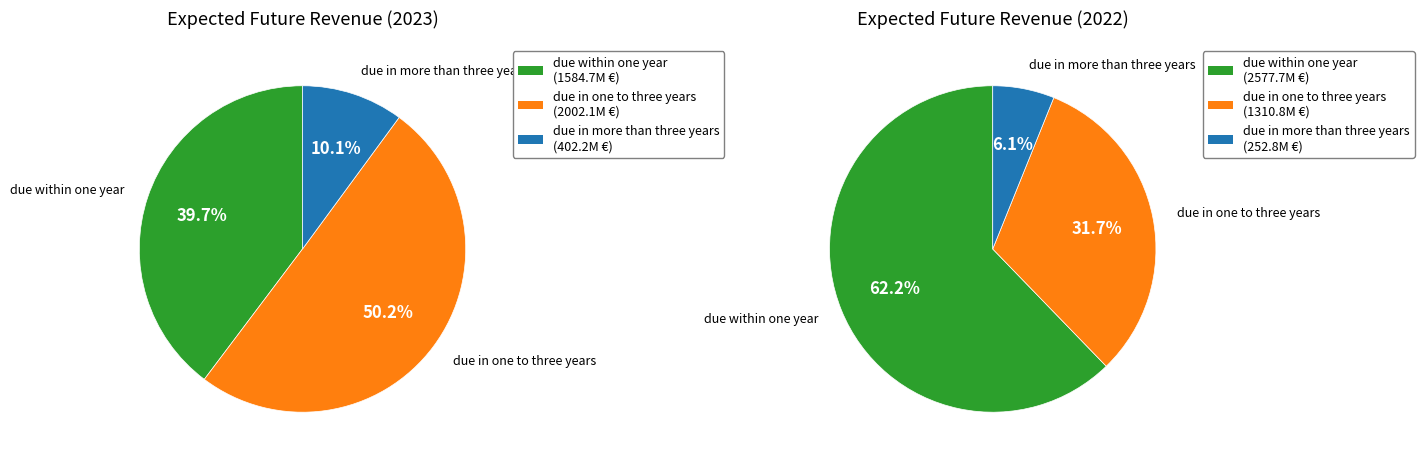

Rank the series by their maximum value, from highest to lowest.

due within one year, due in one to three years, due in more than three years